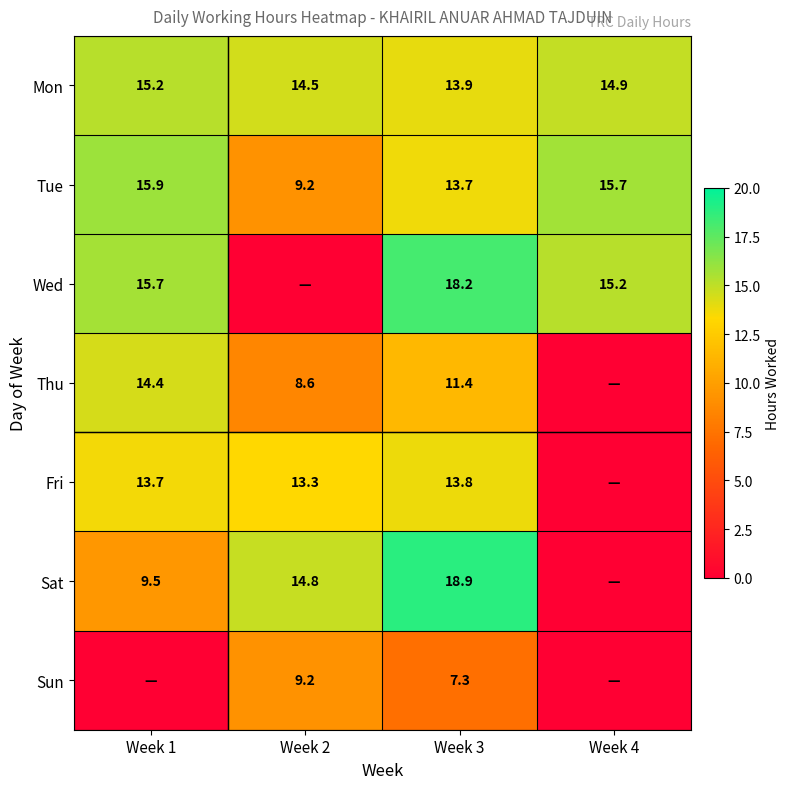

Is it true that Thu equals 13.9 at Week 2?

False